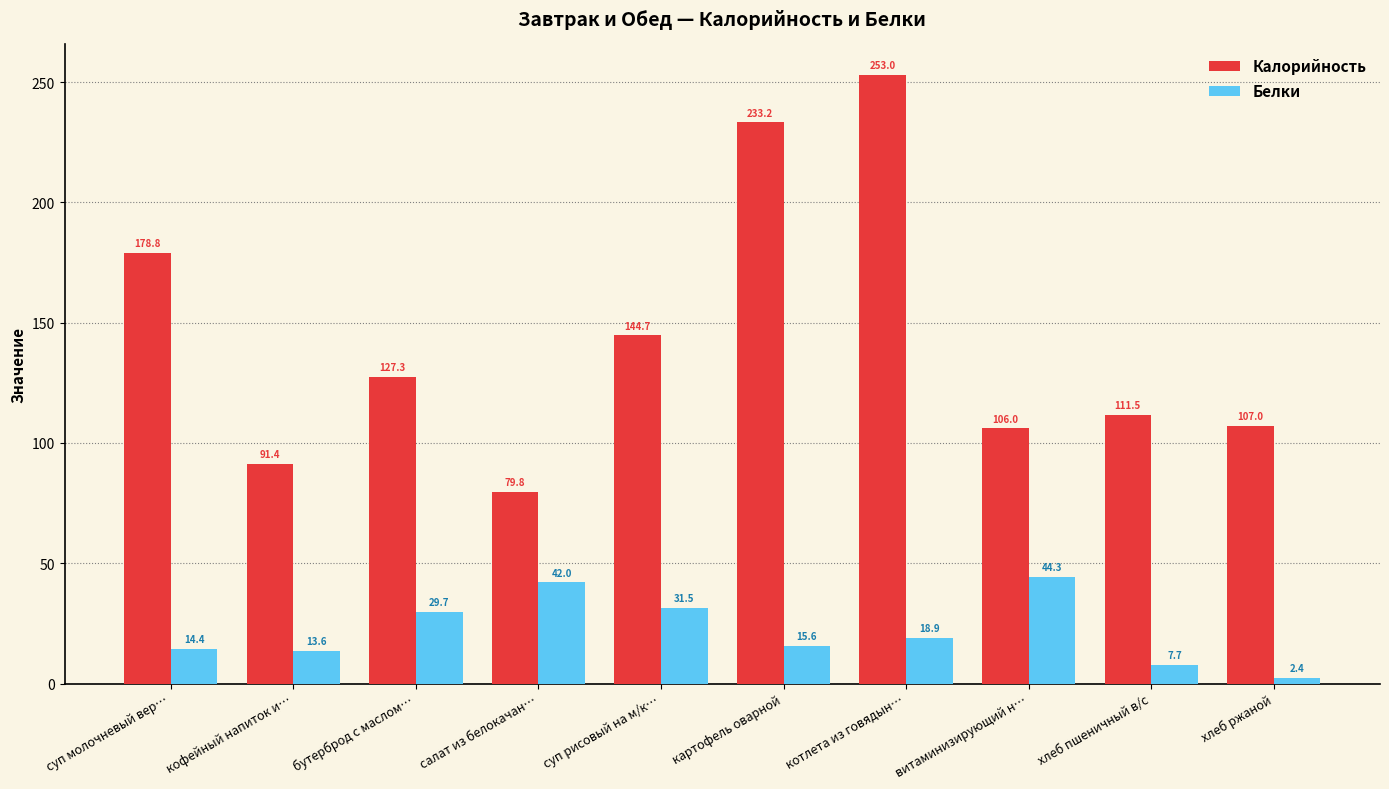

How many values in the Белки series exceed 18?

5